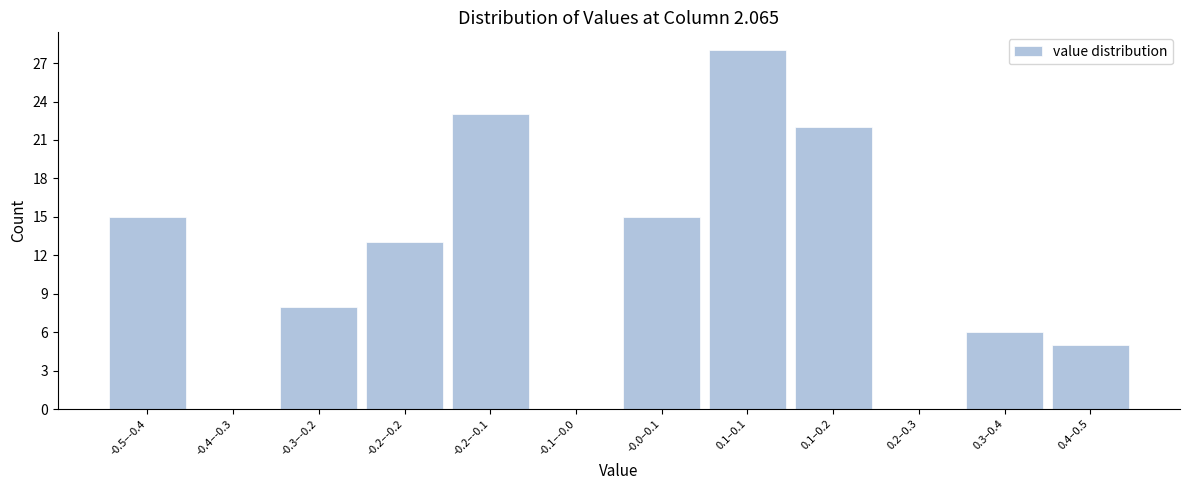

Reading right to left, transcribe all the data shown in this chart.

0.4–0.5=5	0.3–0.4=6	0.2–0.3=0	0.1–0.2=22	0.1–0.1=28	-0.0–0.1=15	-0.1–-0.0=0	-0.2–-0.1=23	-0.2–-0.2=13	-0.3–-0.2=8	-0.4–-0.3=0	-0.5–-0.4=15